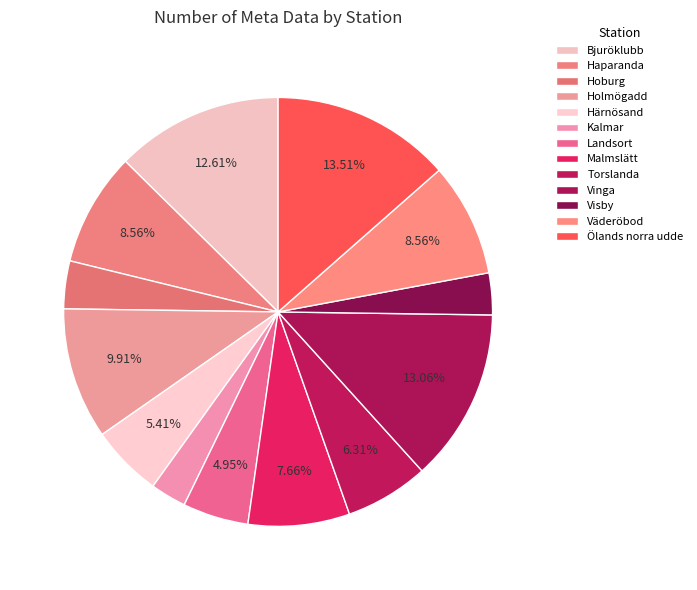

Is there any slice that represents more than half of the pie?

No